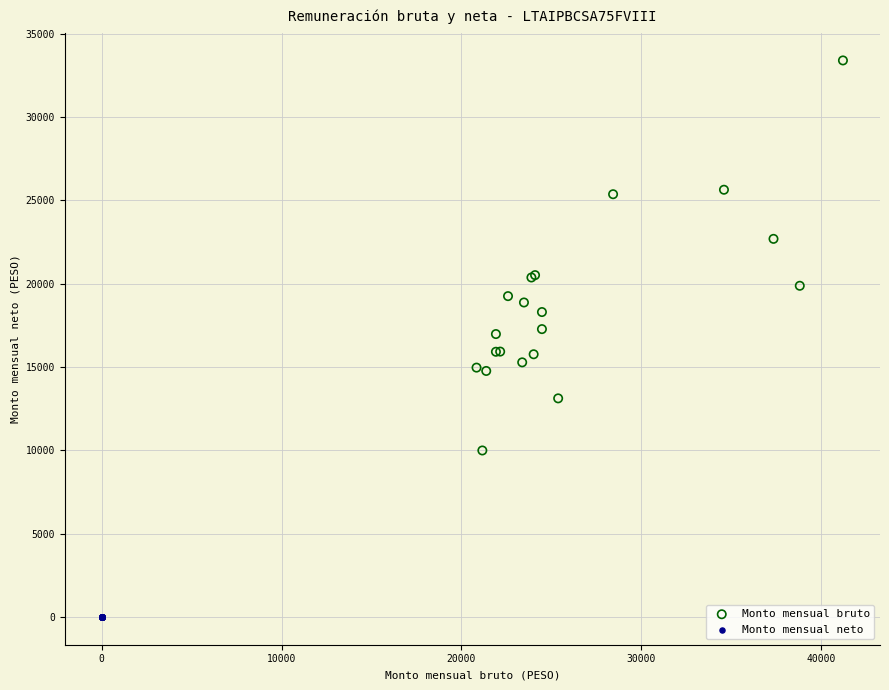

Which series contains the lowest Y value?

Monto mensual neto